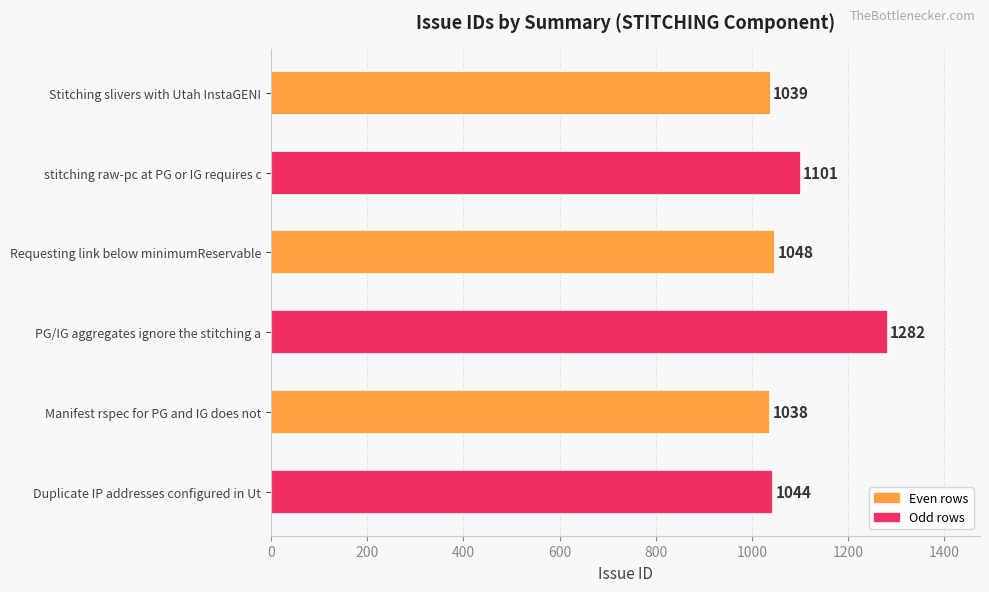

What is the difference between the maximum and minimum values?

244